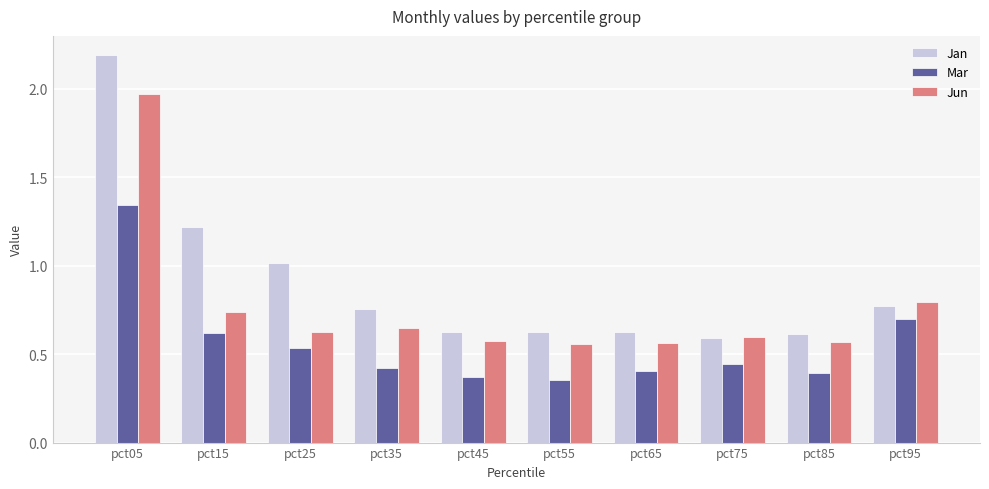

How many categories are shown in the chart?

10